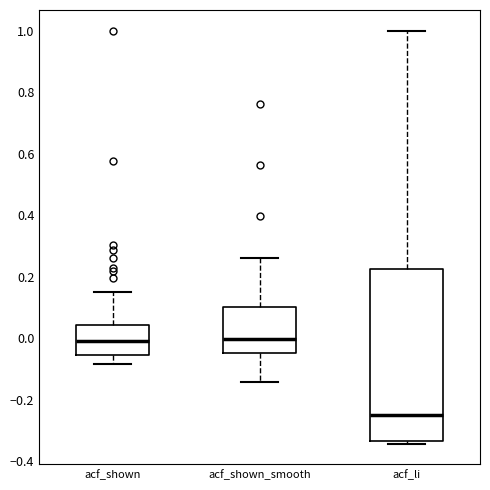

Reading left to right, read every box against the y-axis: the position of its median line, the range the box covers, and the ends of its whiskers. The values are not printed on the chart, so give them approximately, as read against the axis.

acf_shown: median 0.00, box -0.06 to 0.04, whiskers -0.08 to 0.16
acf_shown_smooth: median 0.00, box -0.04 to 0.10, whiskers -0.14 to 0.26
acf_li: median -0.26, box -0.34 to 0.22, whiskers -0.34 (just below the box's lower edge) to 1.00